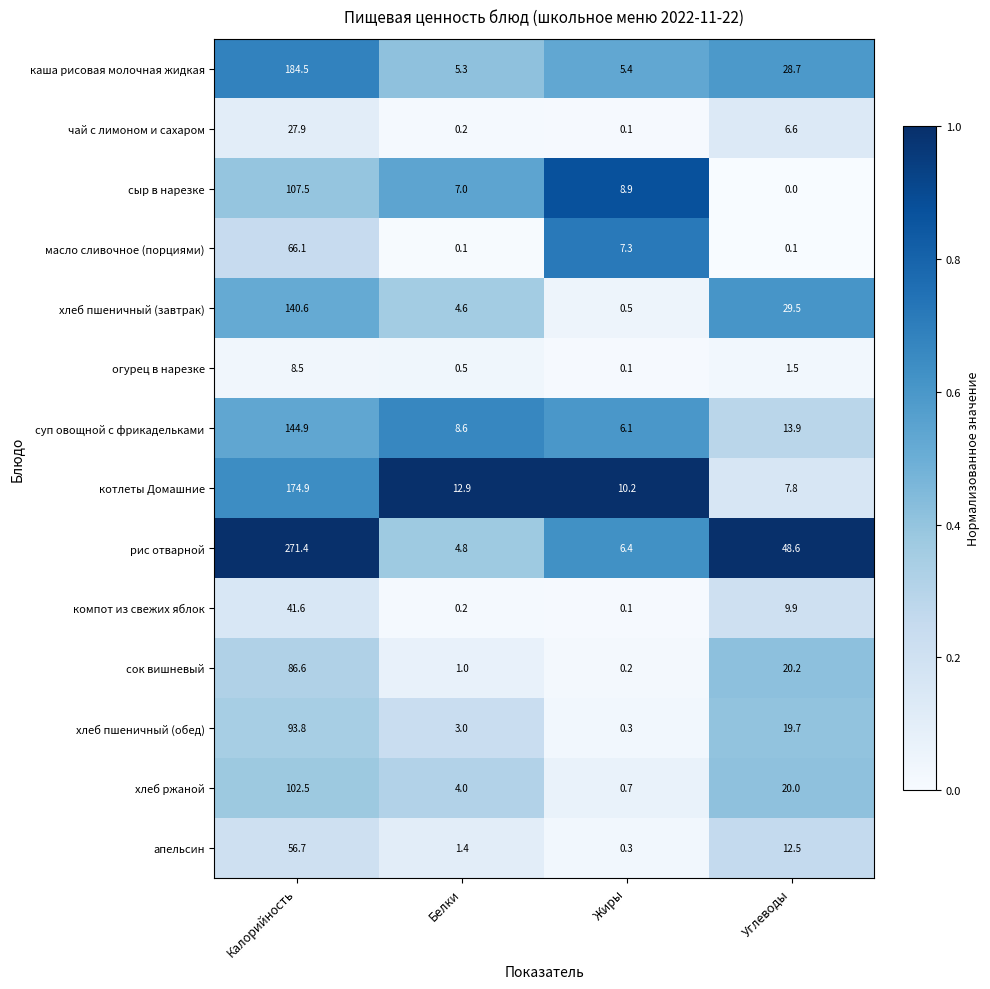

Which series has the largest range (max minus min)?

рис отварной